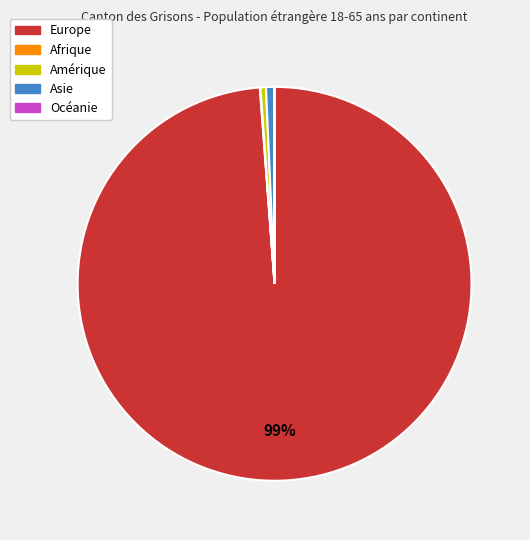

Does Europe represent more than half of the total?

Yes